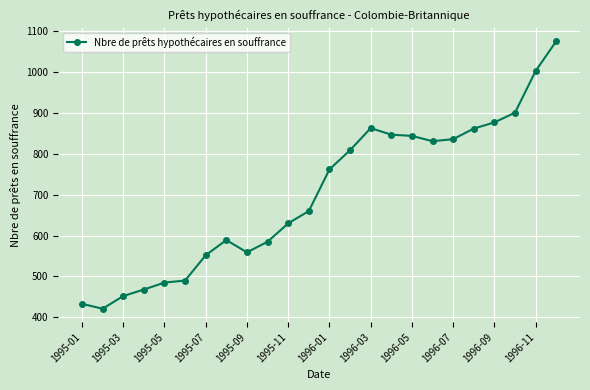

What is the value of the 12th point from the left?

660